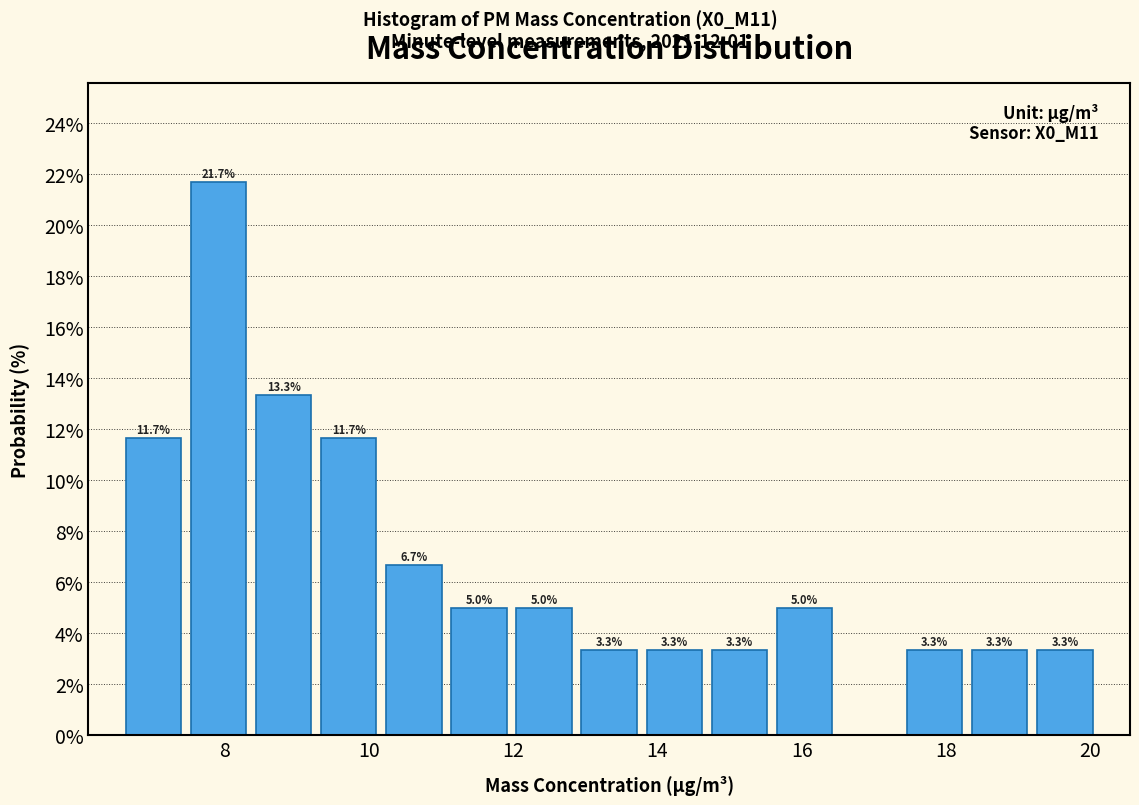

Which range on the x-axis has the tallest bar?

7.4 to 8.4